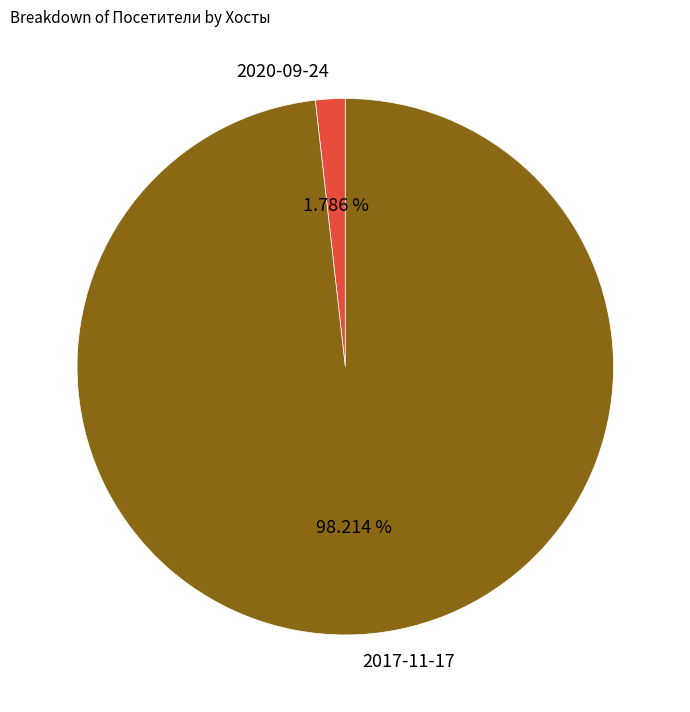

The 2017-11-17 slice represents 84% of the pie. True or false?

False